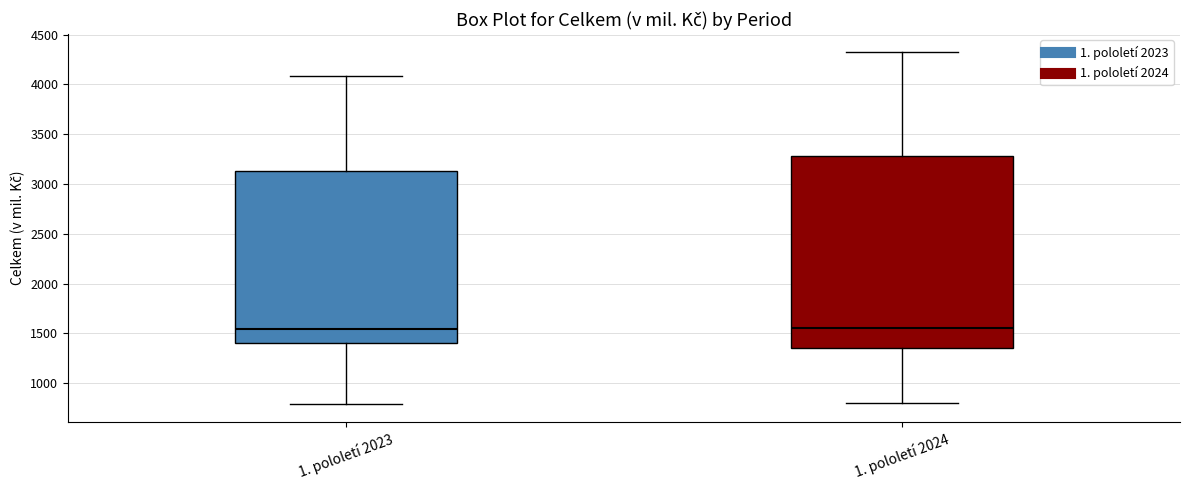

Where does the upper whisker of the box for 1. pololetí 2023 end on the y-axis? The values are not printed on the chart, so give them approximately, as read against the axis.

4100